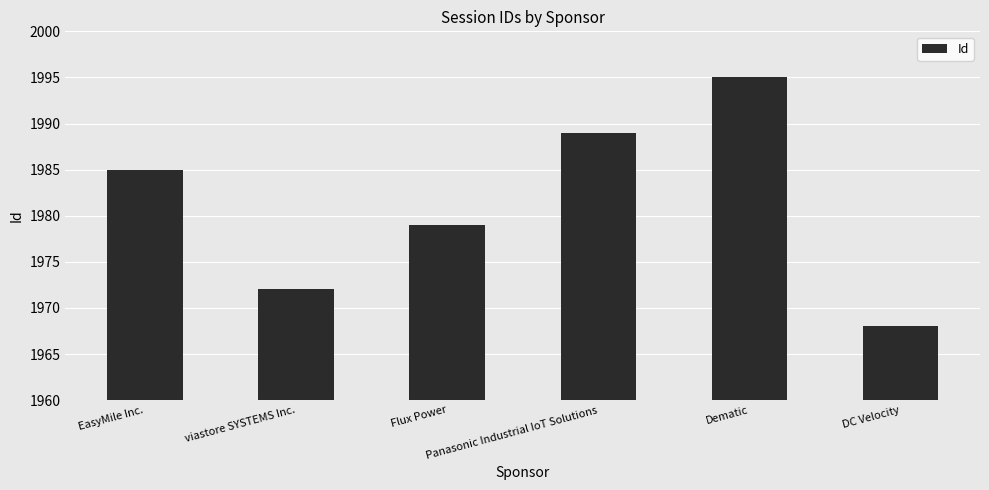

At which category does the chart reach its peak across all series?

Dematic